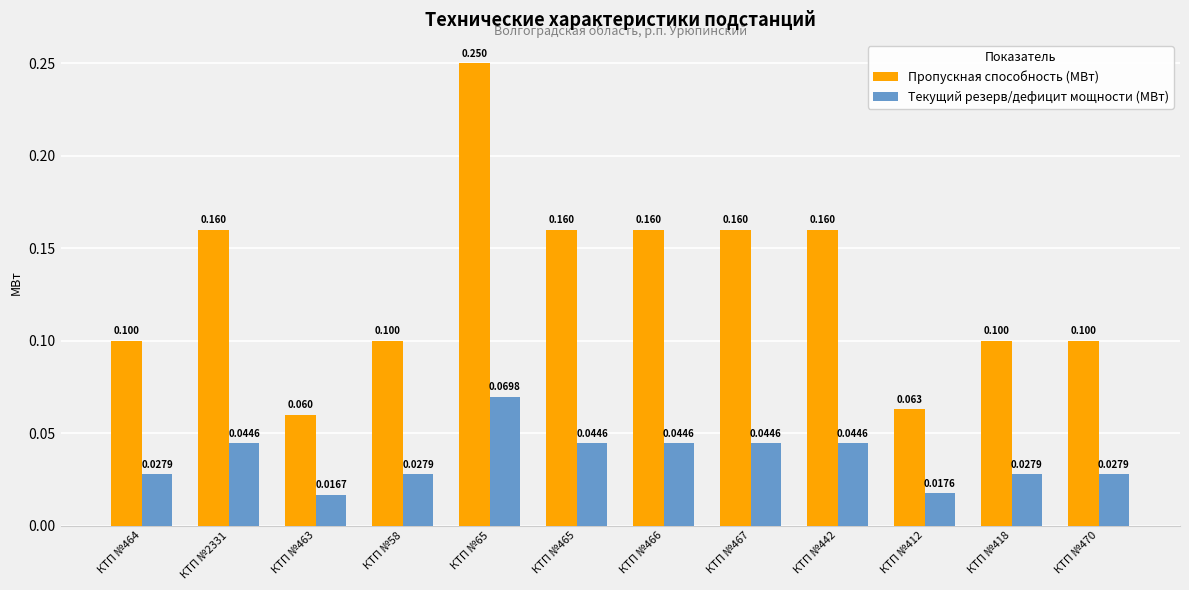

At which category does the chart reach its minimum across all series?

КТП №463